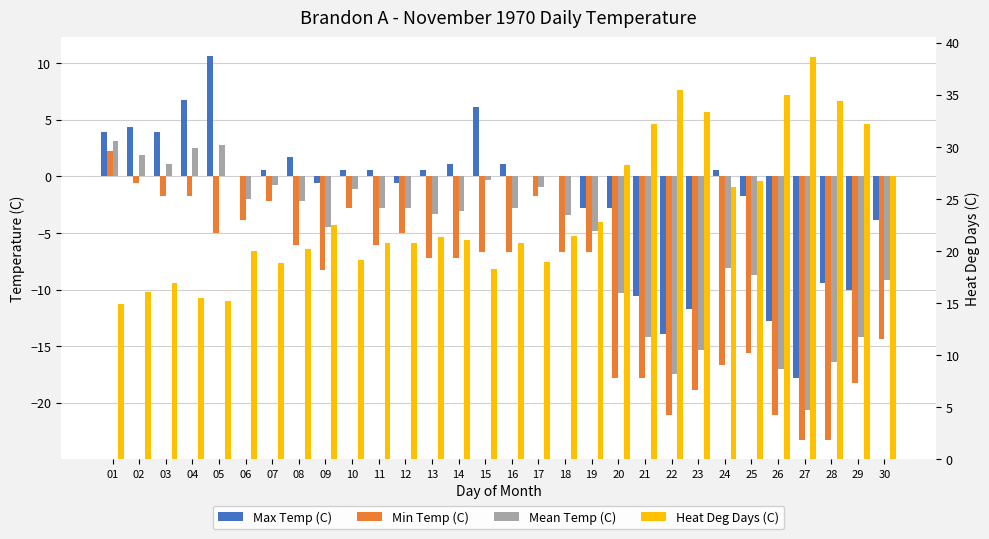

How many values in Max Temp (C) are below zero?

13